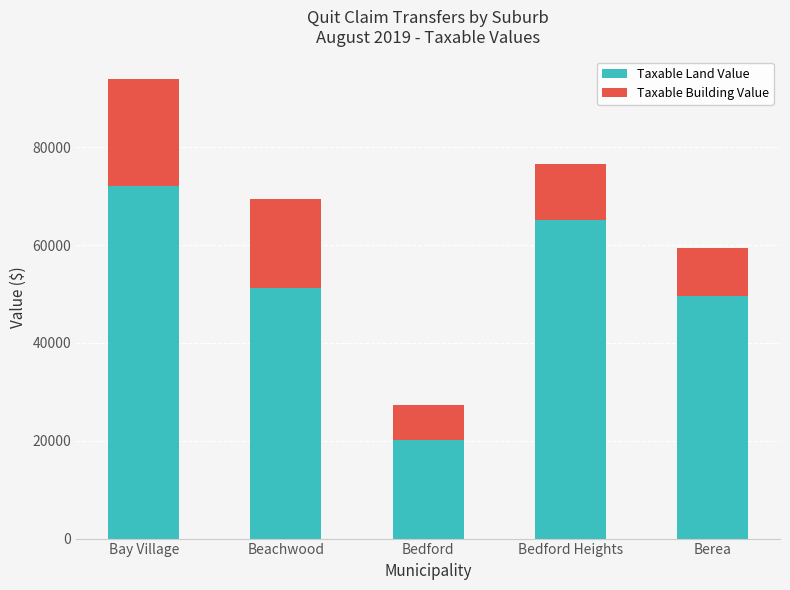

What is the difference between the second highest and second lowest values in the Taxable Land Value series?

15505